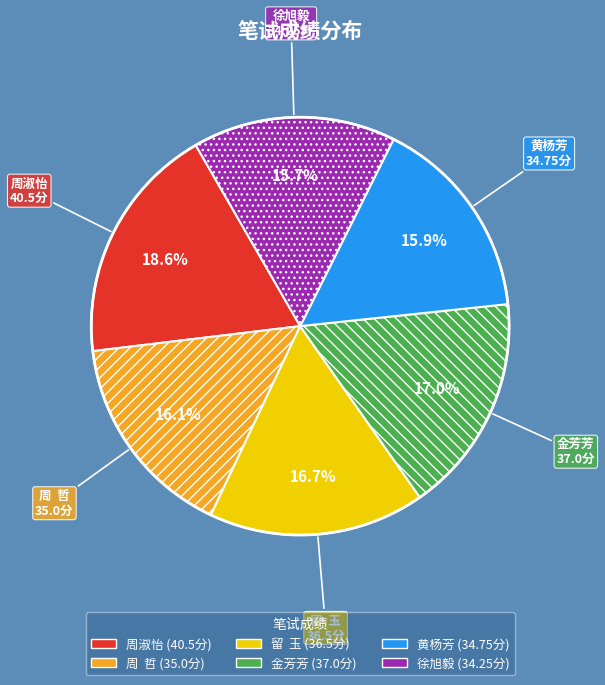

What is the largest slice in the pie chart?

周淑怡